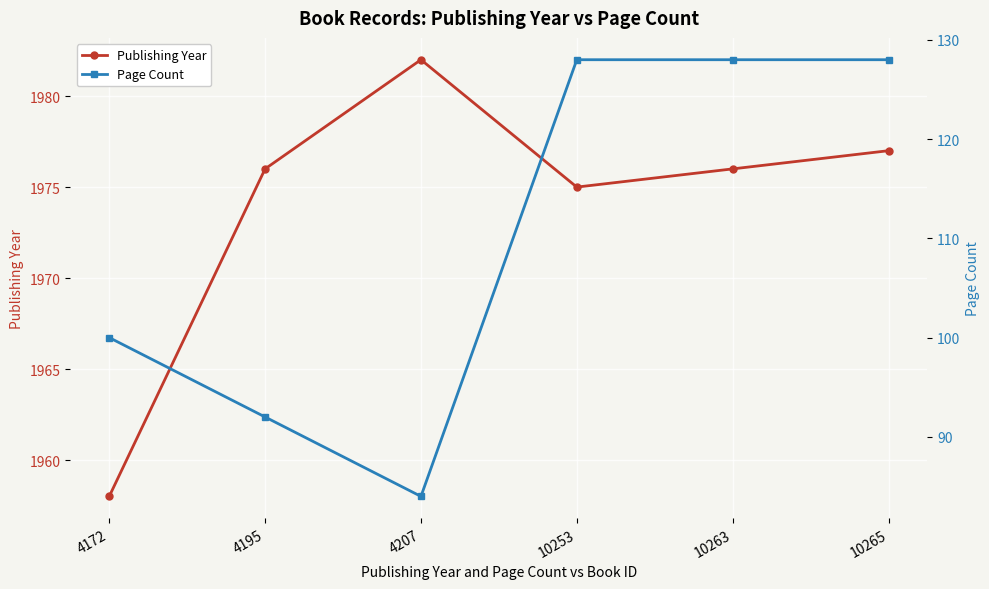

At how many categories does at least one series exceed 1700?

6